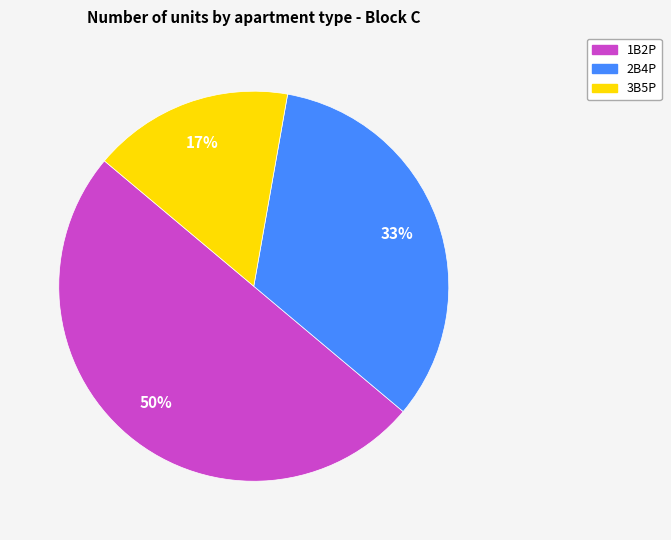

Between 1B2P and 3B5P, which is larger?

1B2P